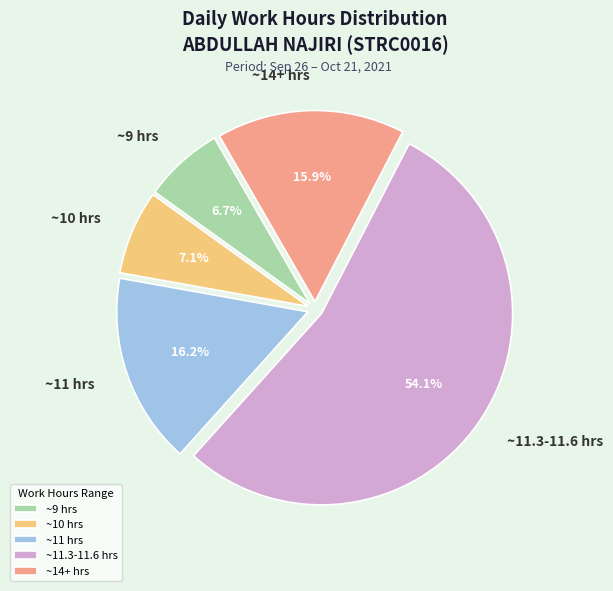

Do ~11.3-11.6 hrs and ~10 hrs together represent more than half of the pie?

Yes